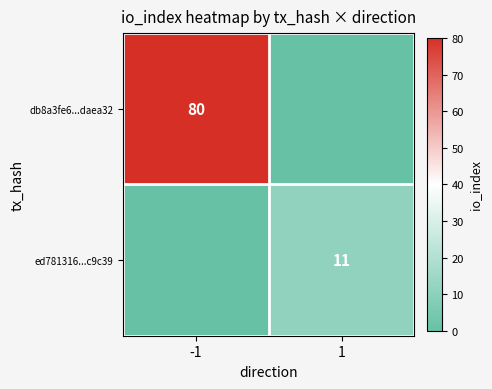

The ed781316...c9c39 series shows 11 at 1. True or false?

True